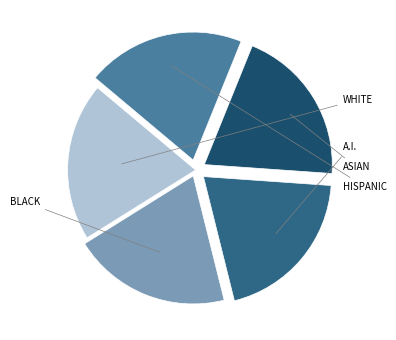

Is there any slice that represents more than half of the pie?

No